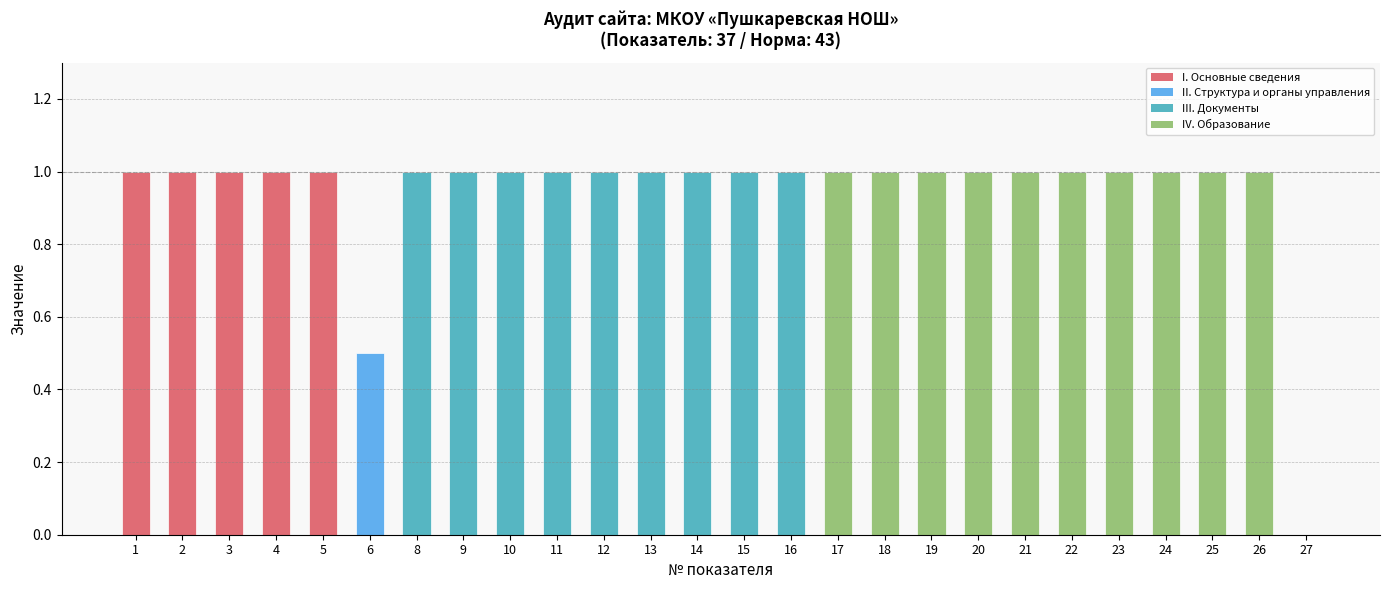

Are the bars grouped side by side (vs. stacked)?

No